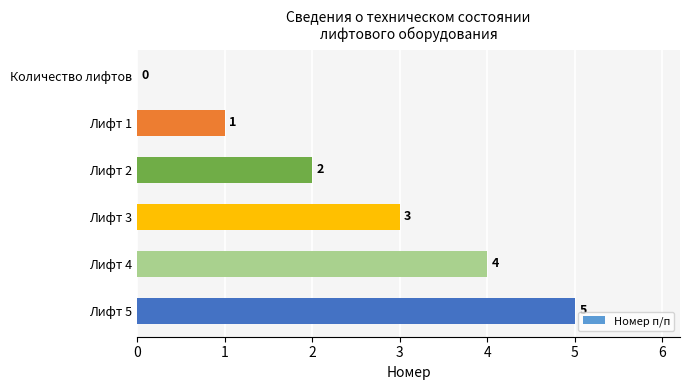

Which has a higher value, Лифт 1 or Лифт 2?

Лифт 2